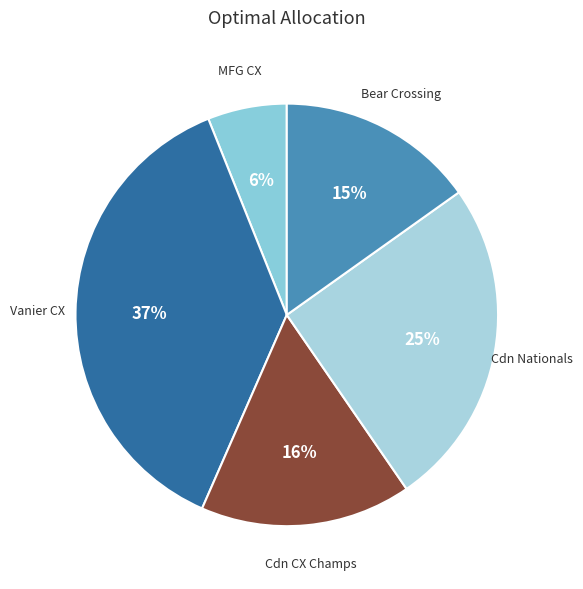

To the nearest percent, what is the difference between the largest and smallest slice percentages?

31%